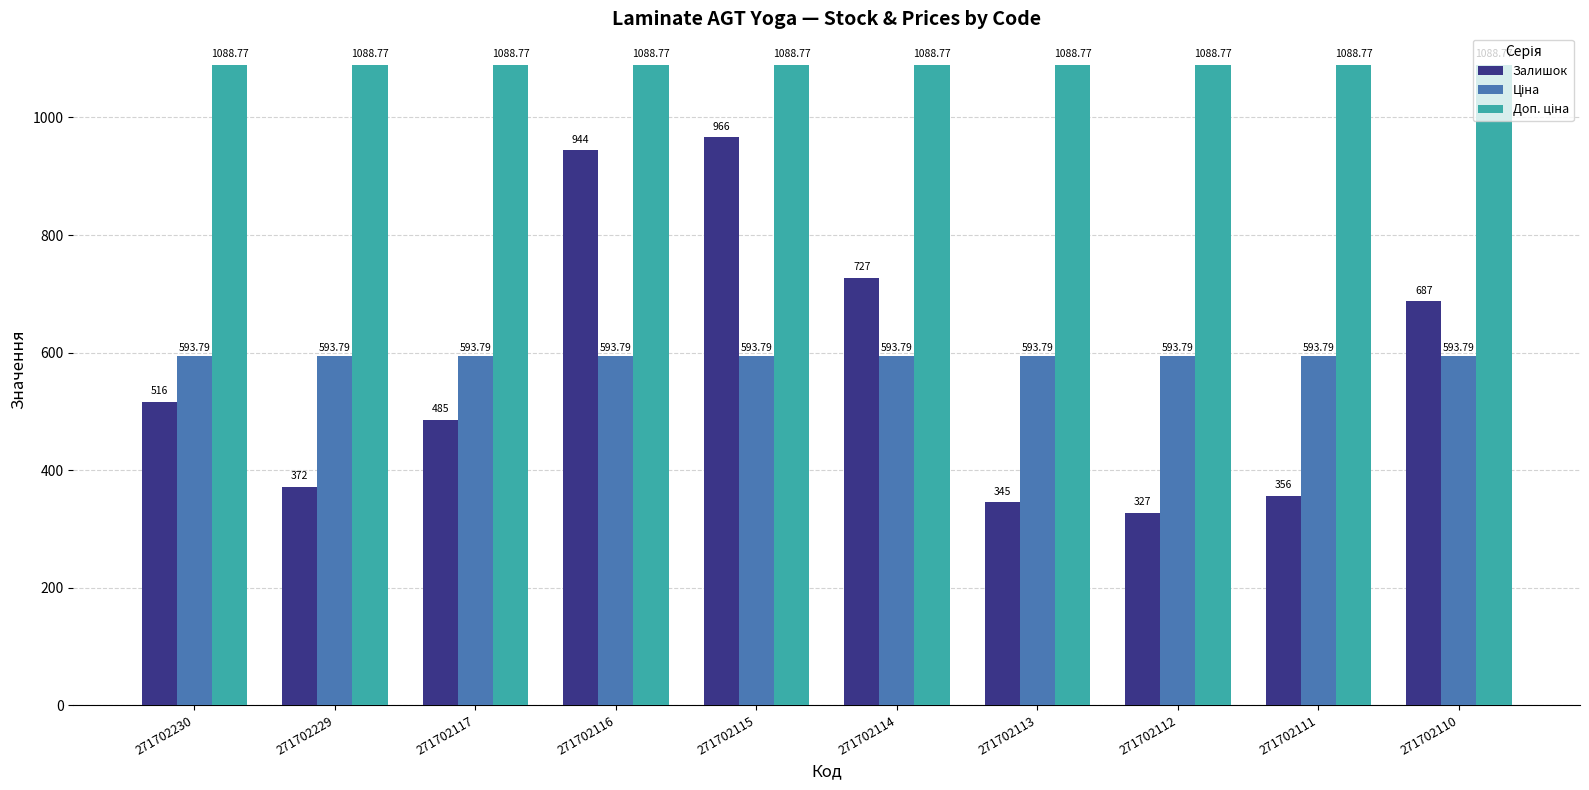

What is the difference between the highest and lowest values at 271702117?

603.8